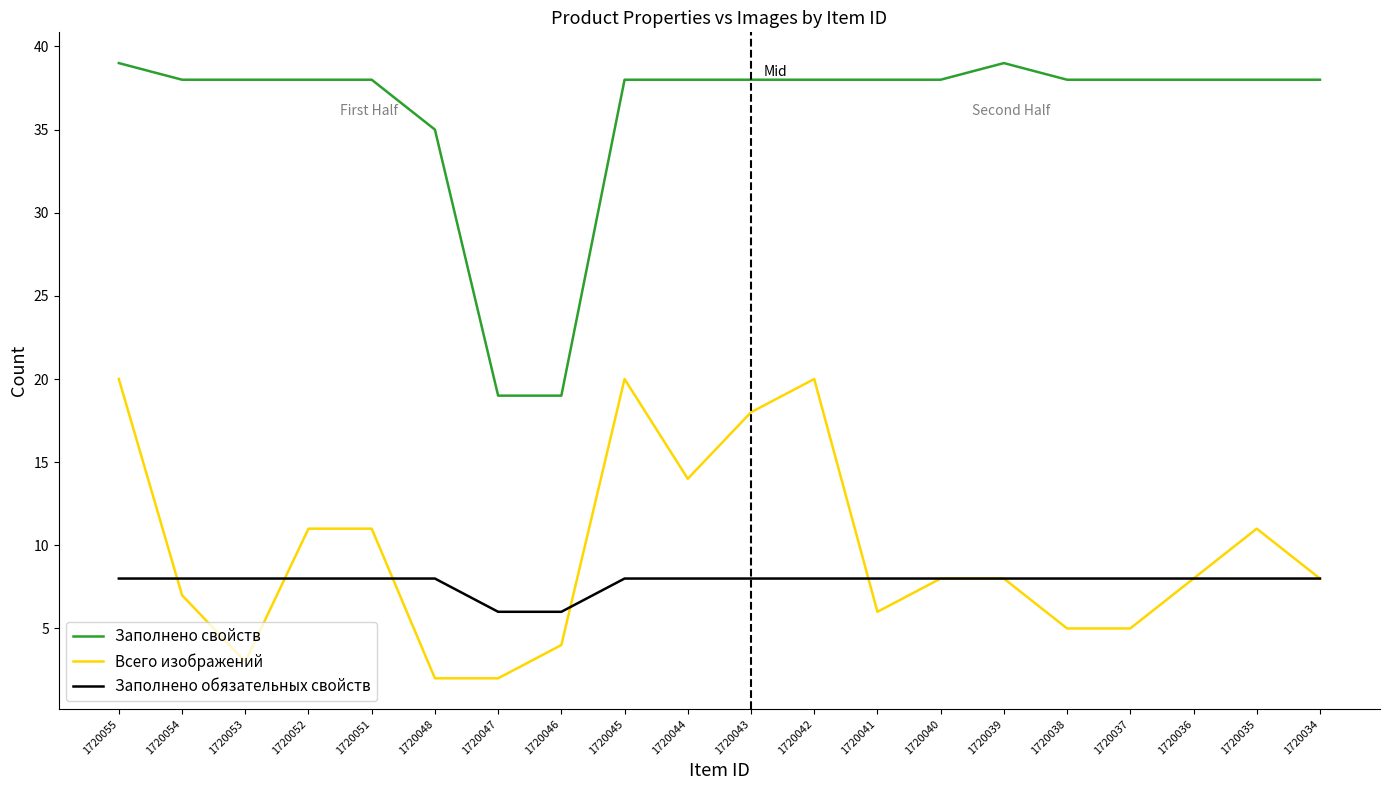

List the series in order of their peak value, highest first.

Заполнено свойств, Всего изображений, Заполнено обязательных свойств